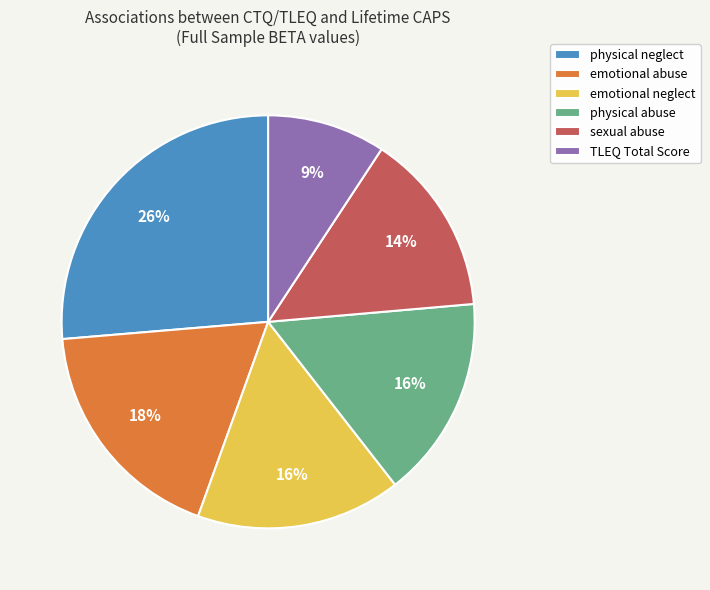

Combined, do sexual abuse and physical neglect account for over 50%?

No